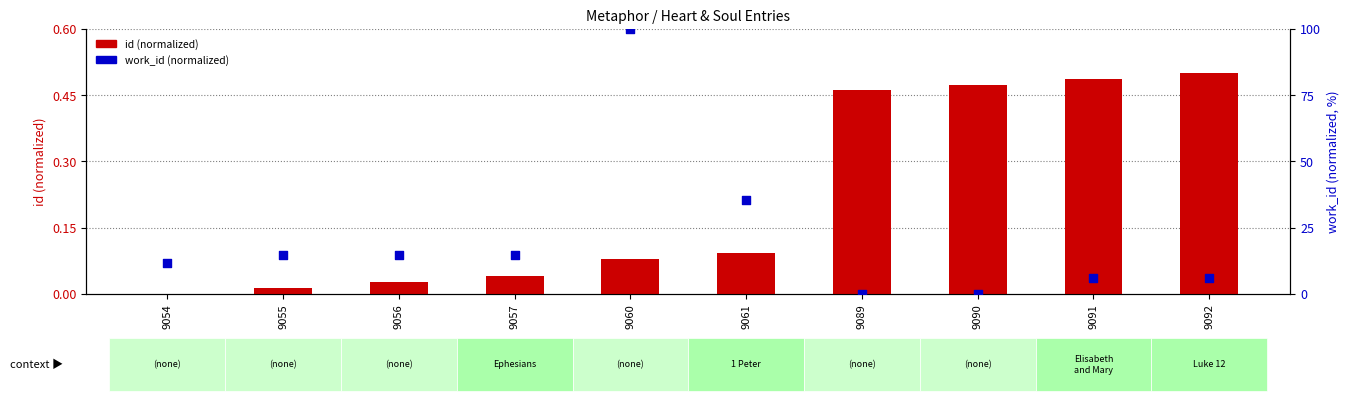

Which series has the largest Y range (max minus min)?

work_id (normalized)